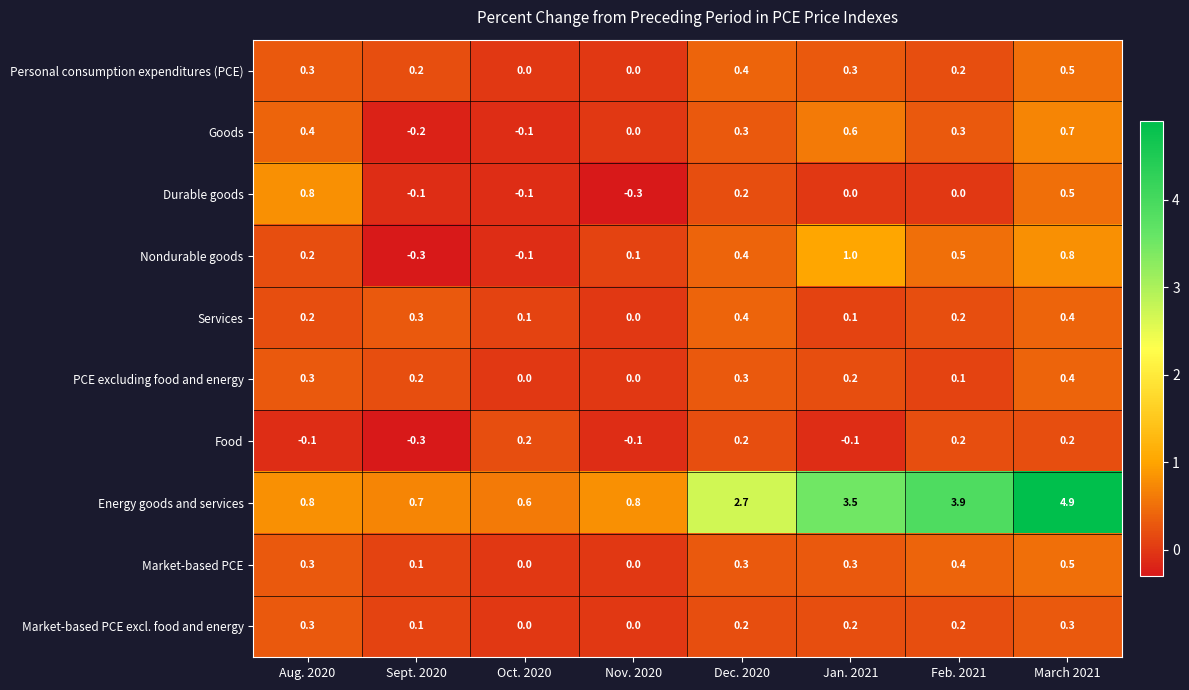

The Market-based PCE series shows 0.3 at Jan. 2021. True or false?

True